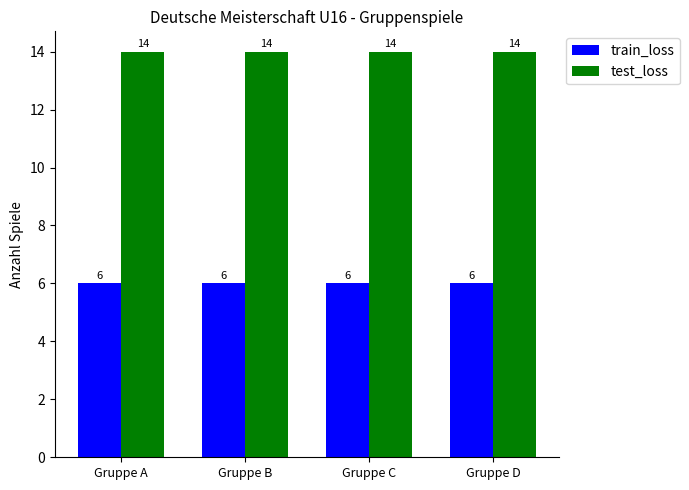

List the series in order of their peak value, highest first.

test_loss, train_loss